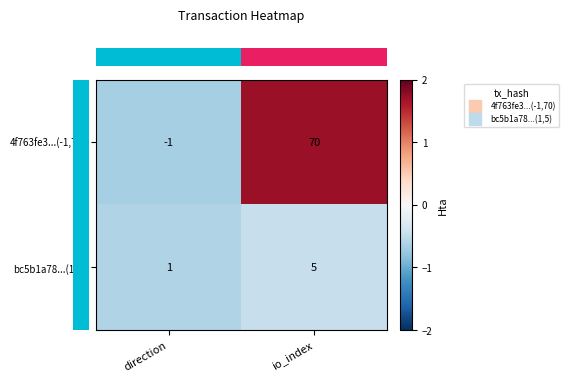

Rank the series by their maximum value, from highest to lowest.

4f763fe3...(-1,70), bc5b1a78...(1,5)